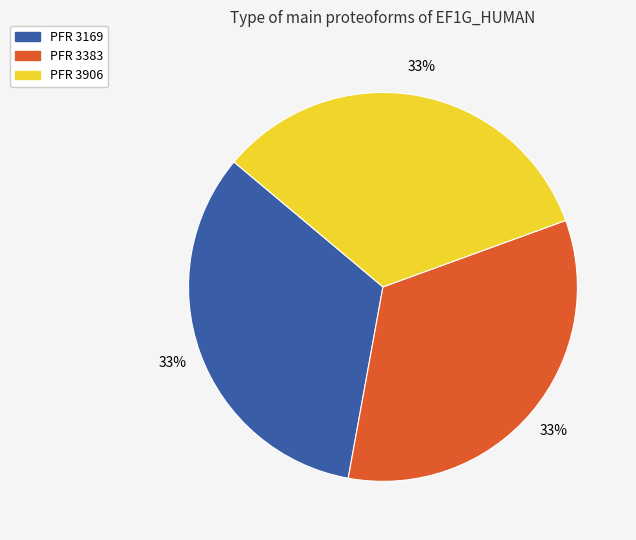

To the nearest percent, what is the average slice percentage?

33%